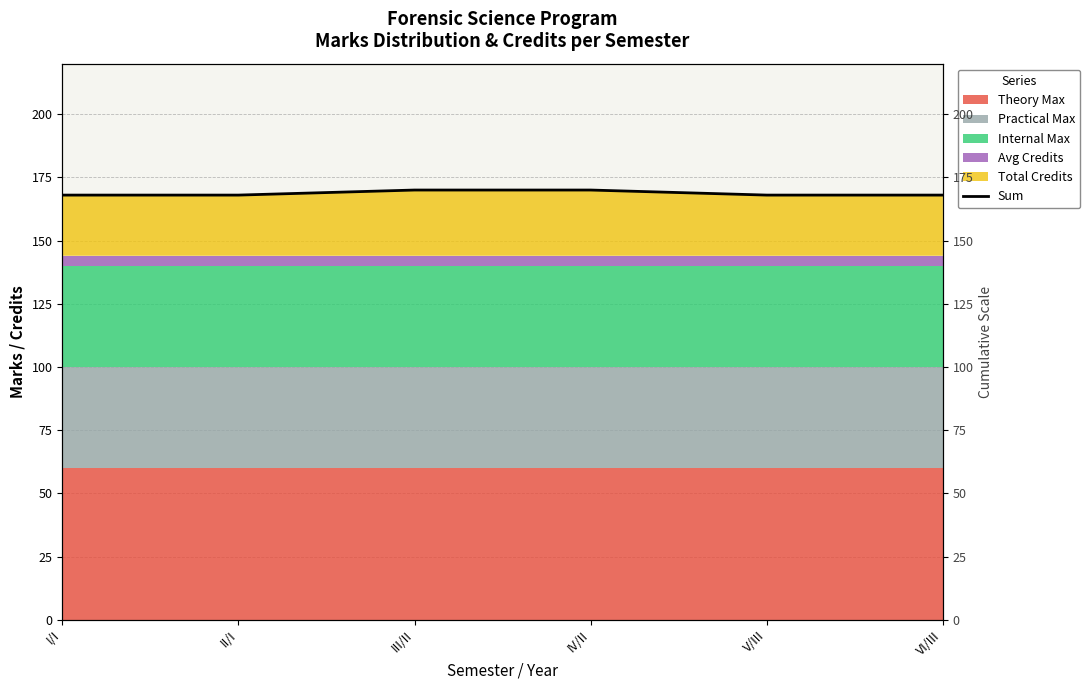

What is the average value?

169